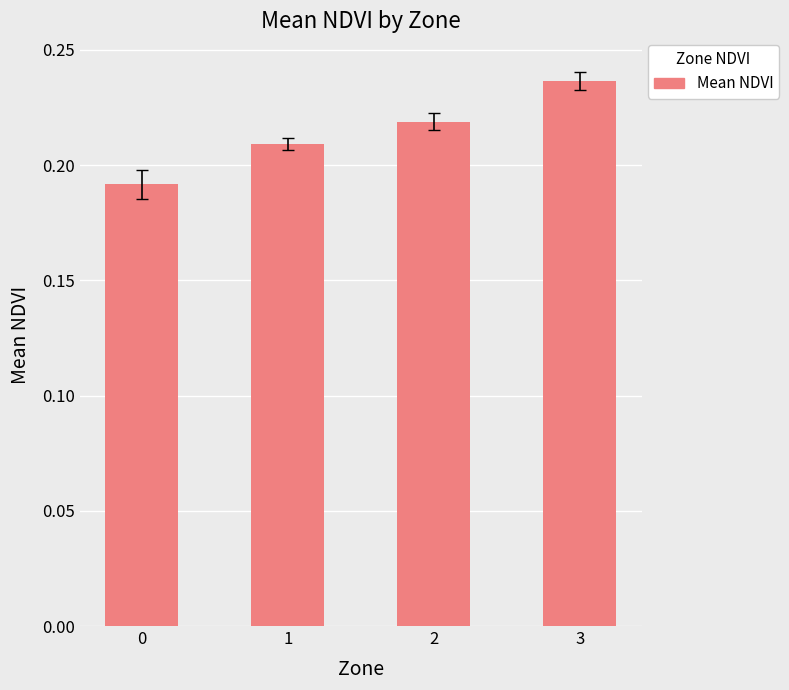

True or false: the data shows 0.3 at 2.

False